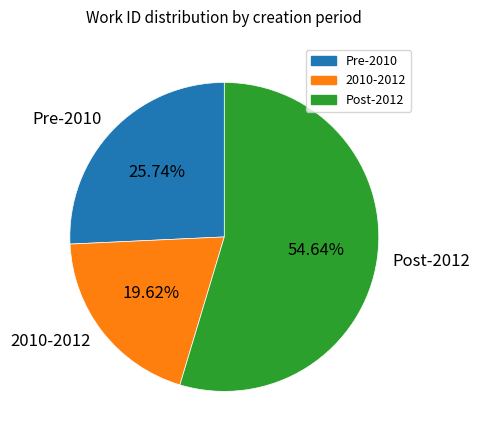

Rank the categories by value from lowest to highest.

2010-2012, Pre-2010, Post-2012